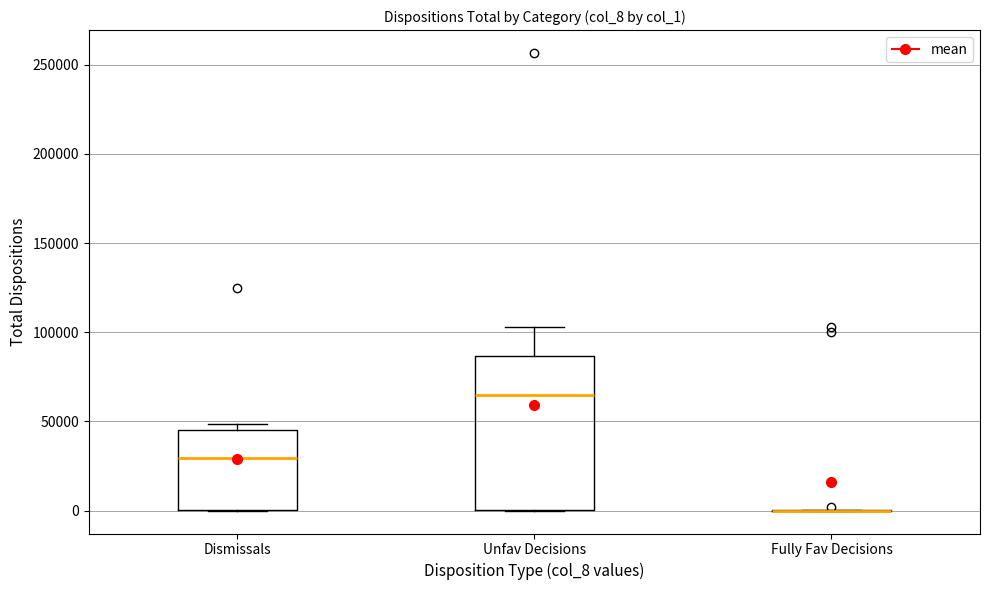

Where is the upper edge of the box for Dismissals on the y-axis? The values are not printed on the chart, so give them approximately, as read against the axis.

45000